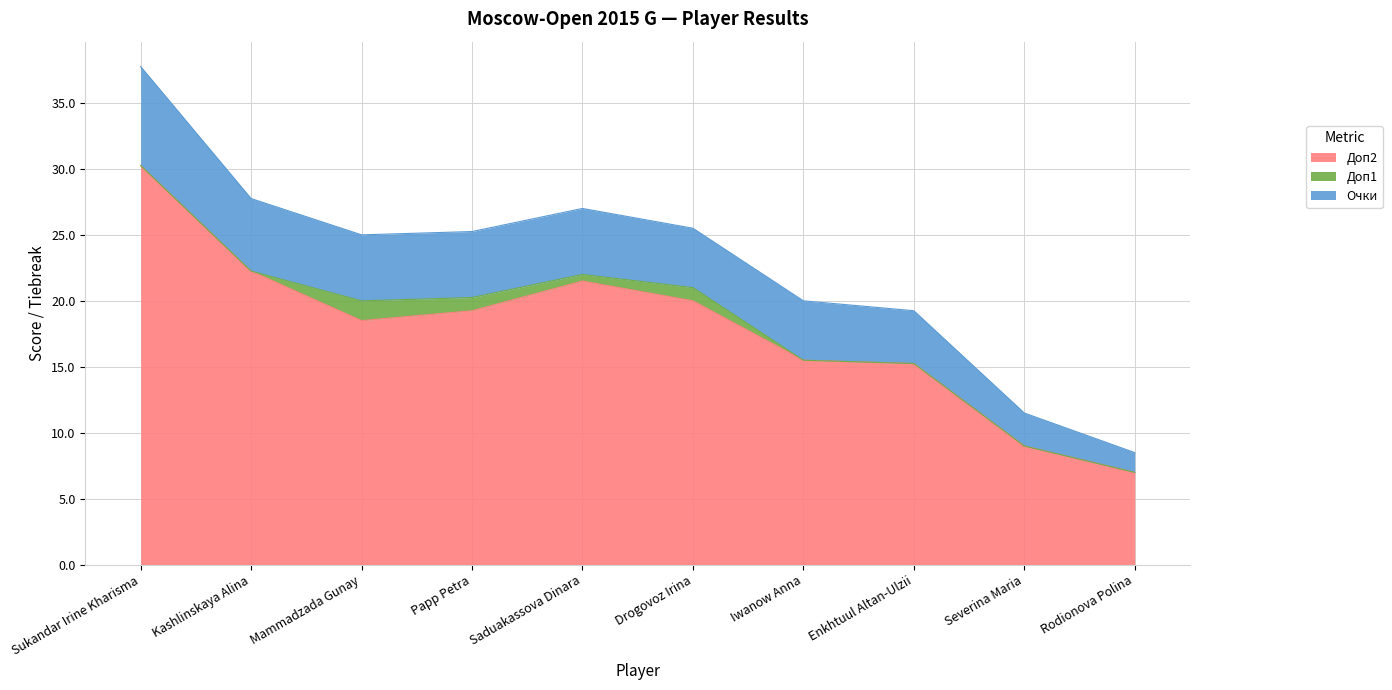

True or false: Доп2 and Очки intersect in this chart.

False